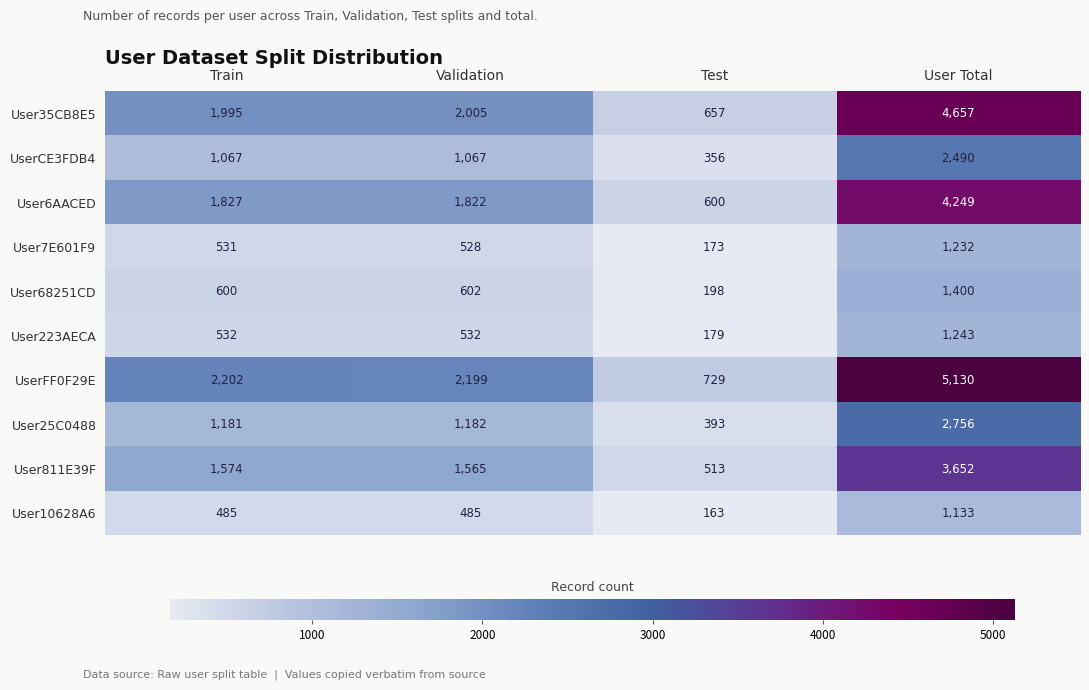

How many User223AECA values are between 532 and 1243?

3